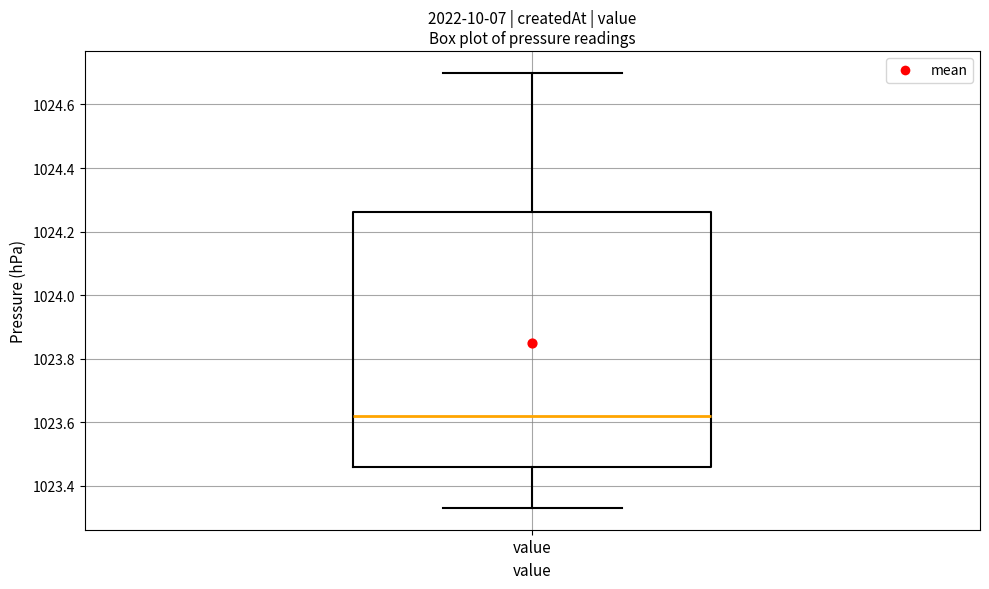

Read this box plot against the y-axis: the position of the median line, the range covered by the box, and the ends of both whiskers. The values are not printed on the chart, so give them approximately, as read against the axis.

median 1023.62, box 1023.46 to 1024.26, whiskers 1023.34 to 1024.70